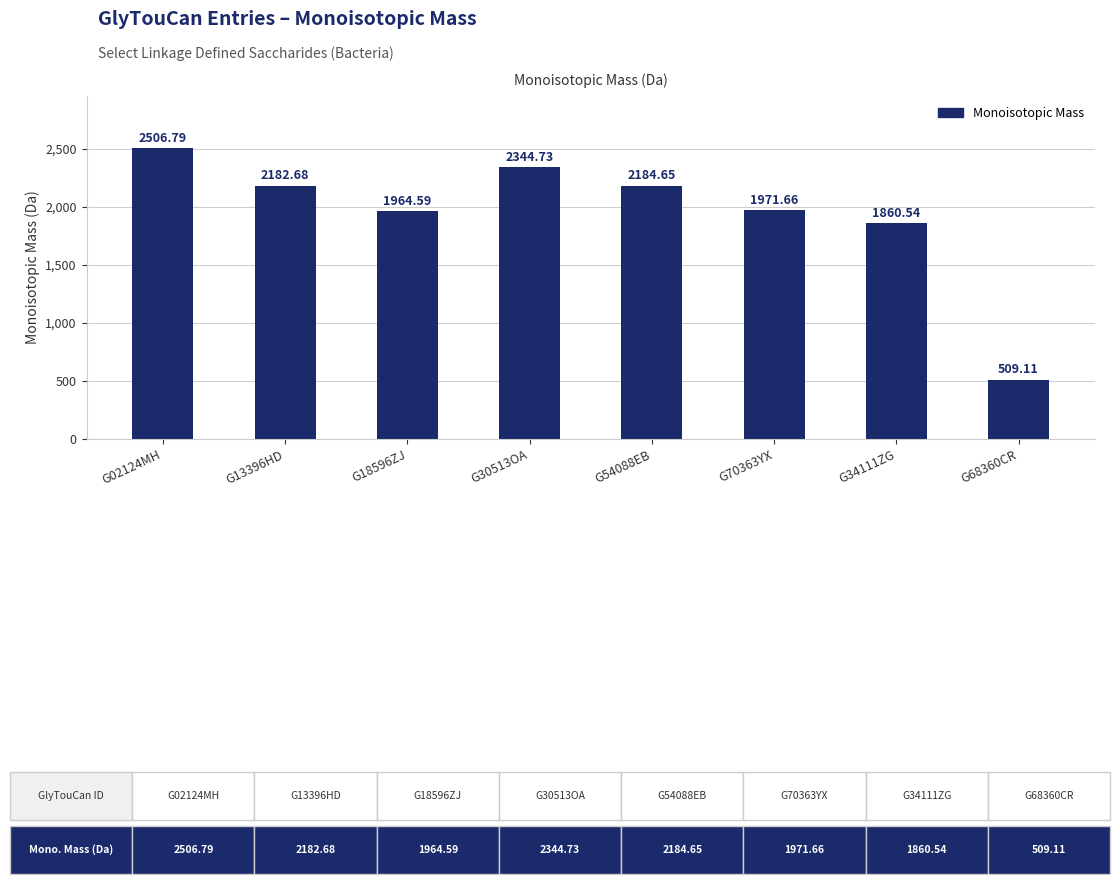

List the labels in order of value, smallest first.

G68360CR, G34111ZG, G18596ZJ, G70363YX, G13396HD, G54088EB, G30513OA, G02124MH